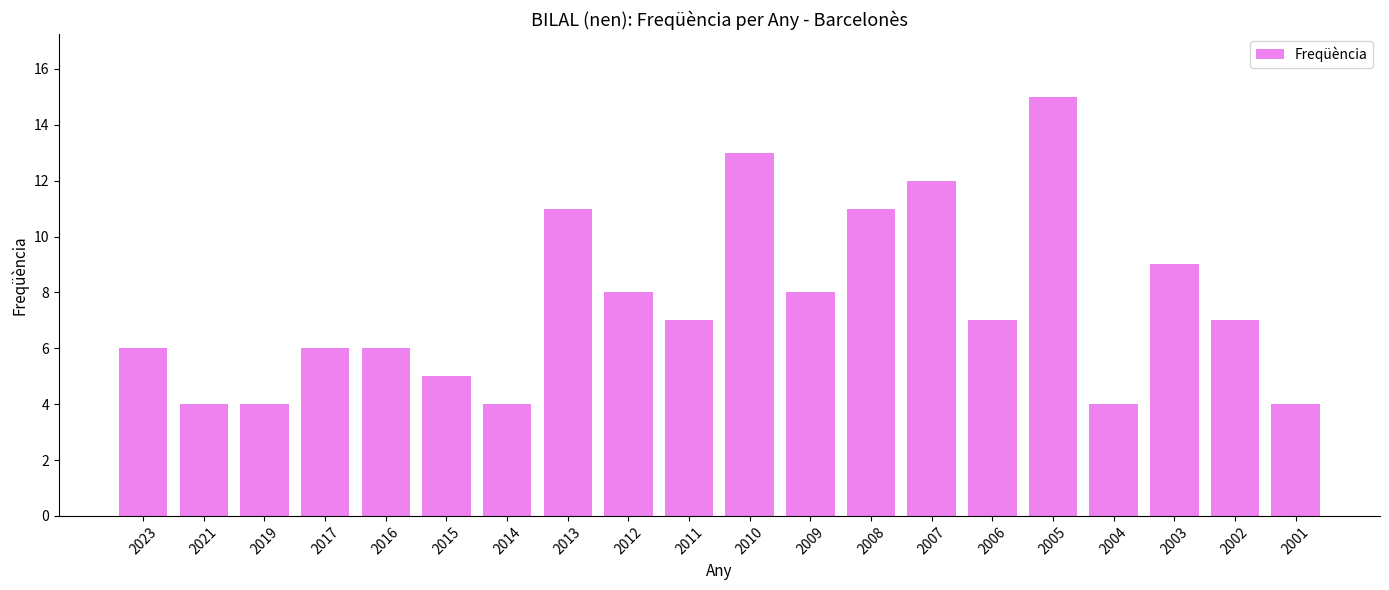

What is the change in value from 2021 to 2006?

+3